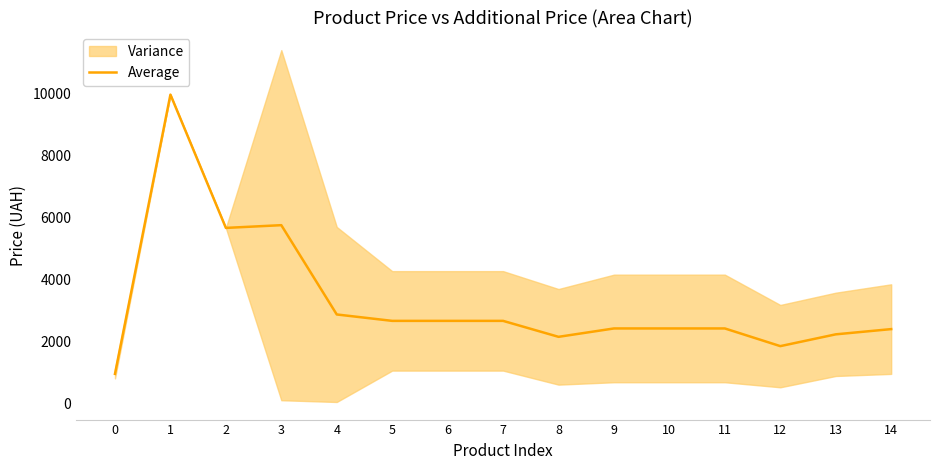

Rank the categories by value from lowest to highest.

0, 12, 8, 13, 14, 9, 10, 11, 5, 6, 7, 4, 2, 3, 1